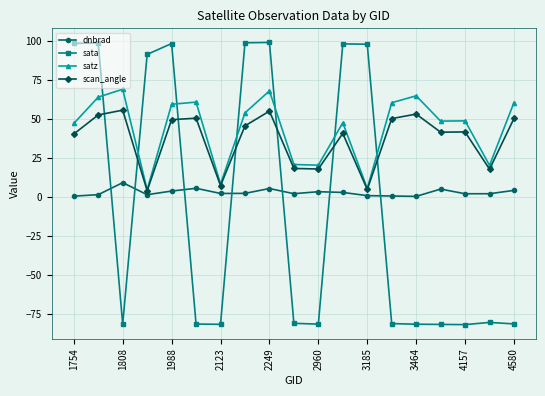

True or false: scan_angle has more than 1 points higher than both neighbors.

True